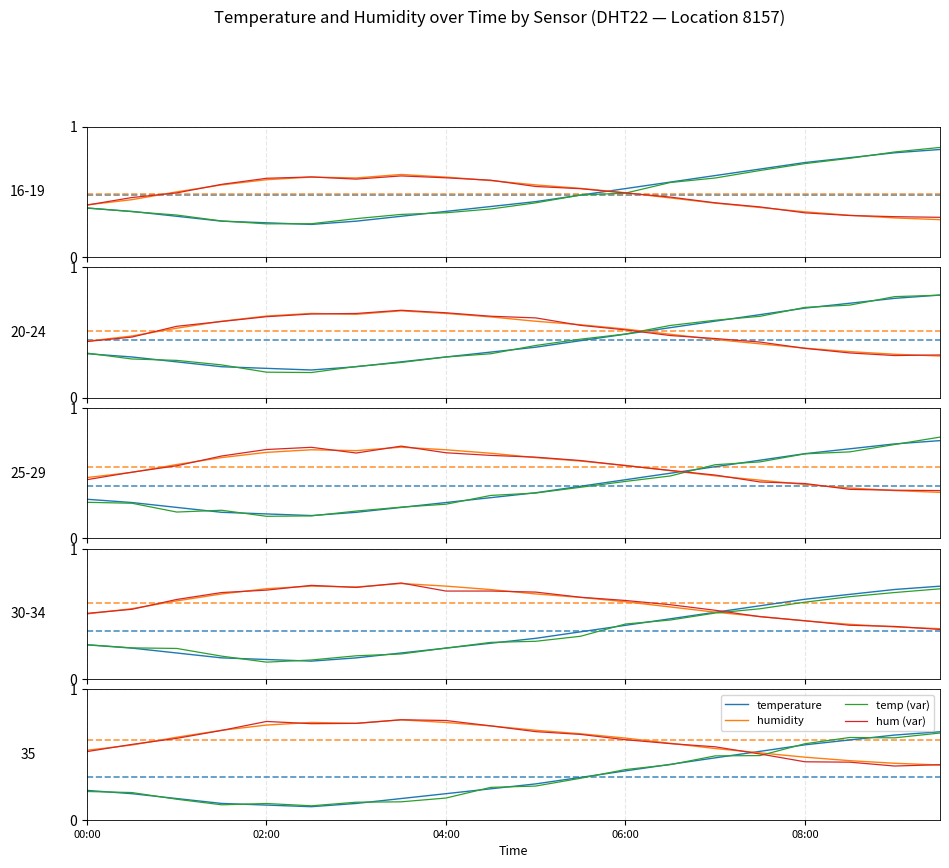

What is the value of the temperature point at the 15th from the left?

0.5